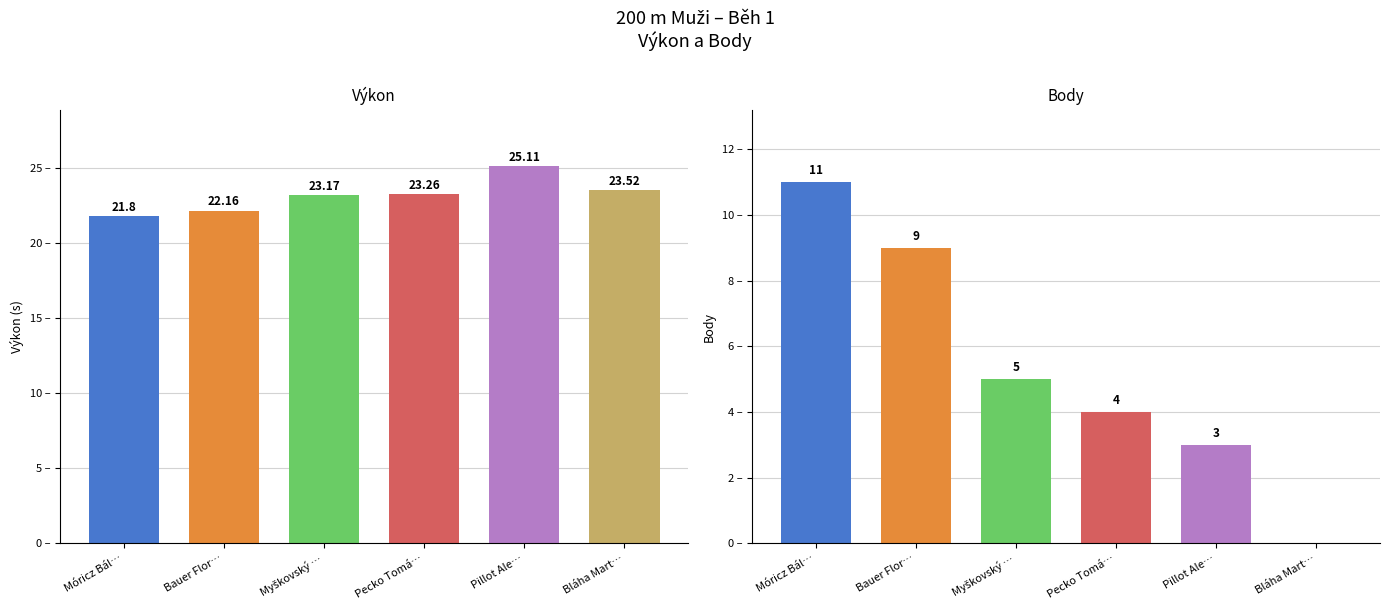

At which label is Výkon closest to 23?

Myškovský Matyáš